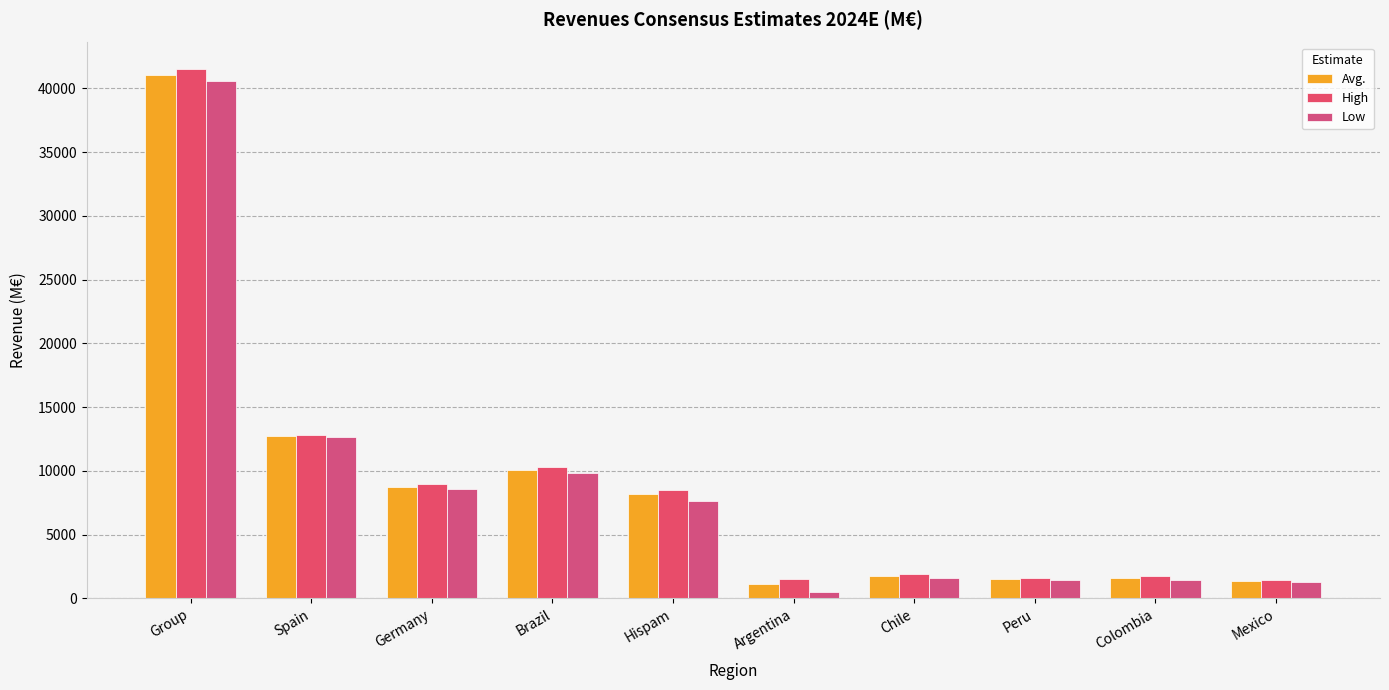

What is the sum of all Low values?

85574.5